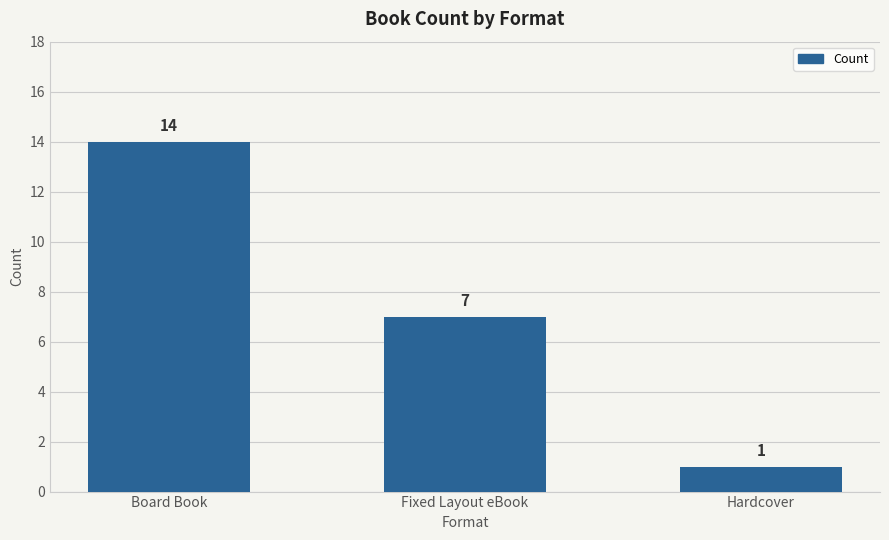

What is the label of the 2nd bar from the right?

Fixed Layout eBook